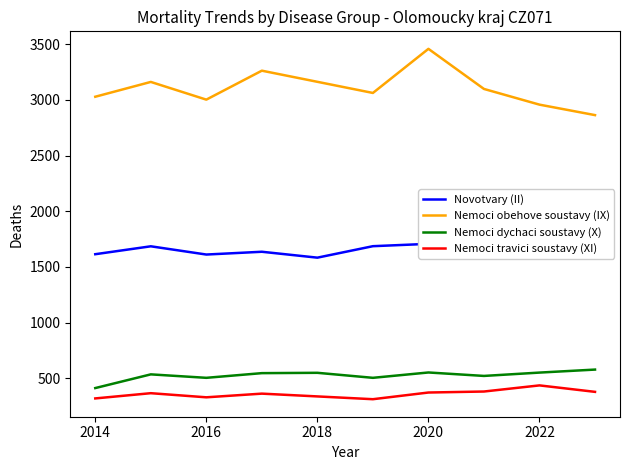

Reading left to right, what are all the values shown in this chart?

Novotvary (II): 1614	1685	1611	1636	1583	1686	1707	1666	1703	1666
Nemoci obehove soustavy (IX): 3028	3161	3002	3262	3162	3062	3458	3098	2957	2863
Nemoci dychaci soustavy (X): 412	535	504	546	549	504	552	521	551	578
Nemoci travici soustavy (XI): 319	366	329	362	337	312	372	381	436	378